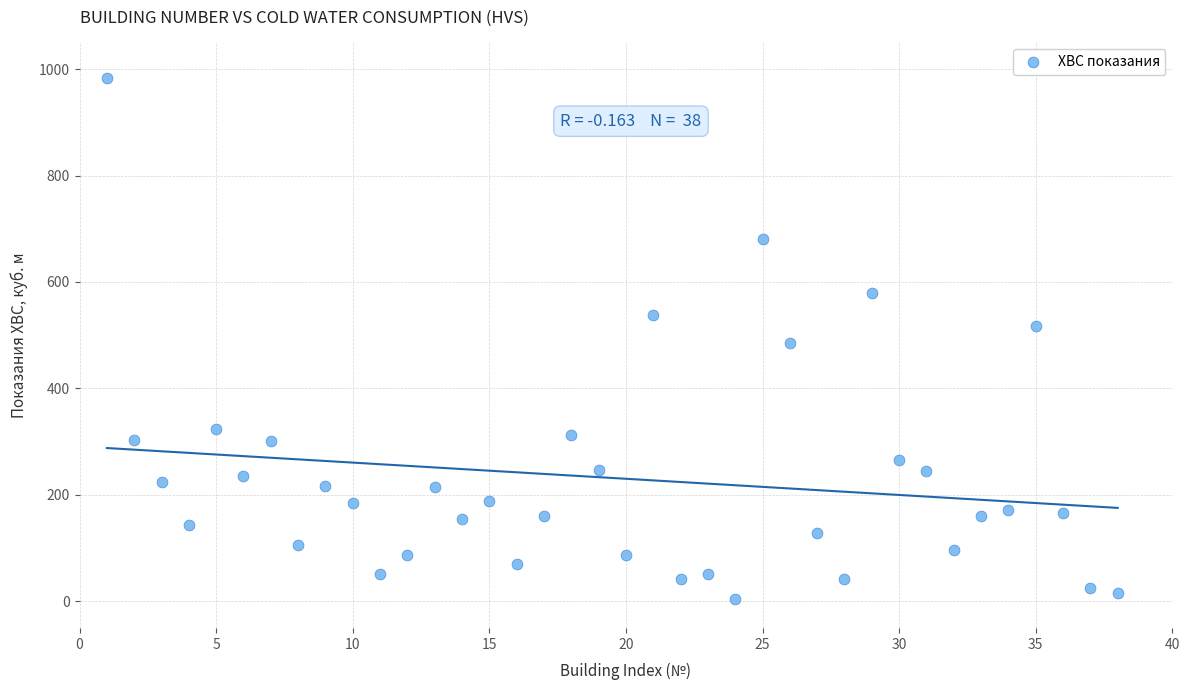

What is the range of X values (max minus min)?

37.0